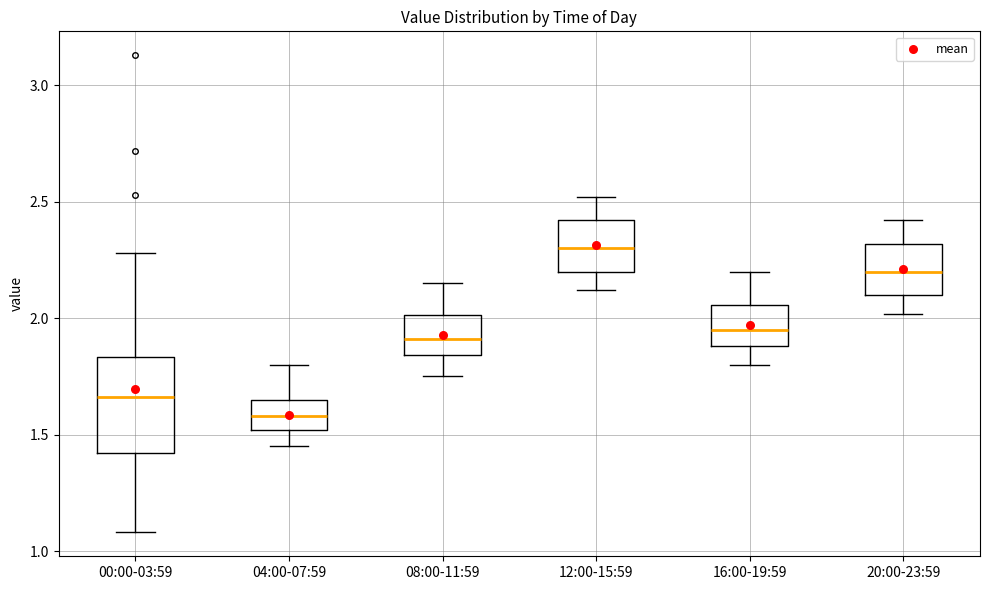

Comparing the boxes themselves (not the whiskers), which one is the tallest?

00:00-03:59